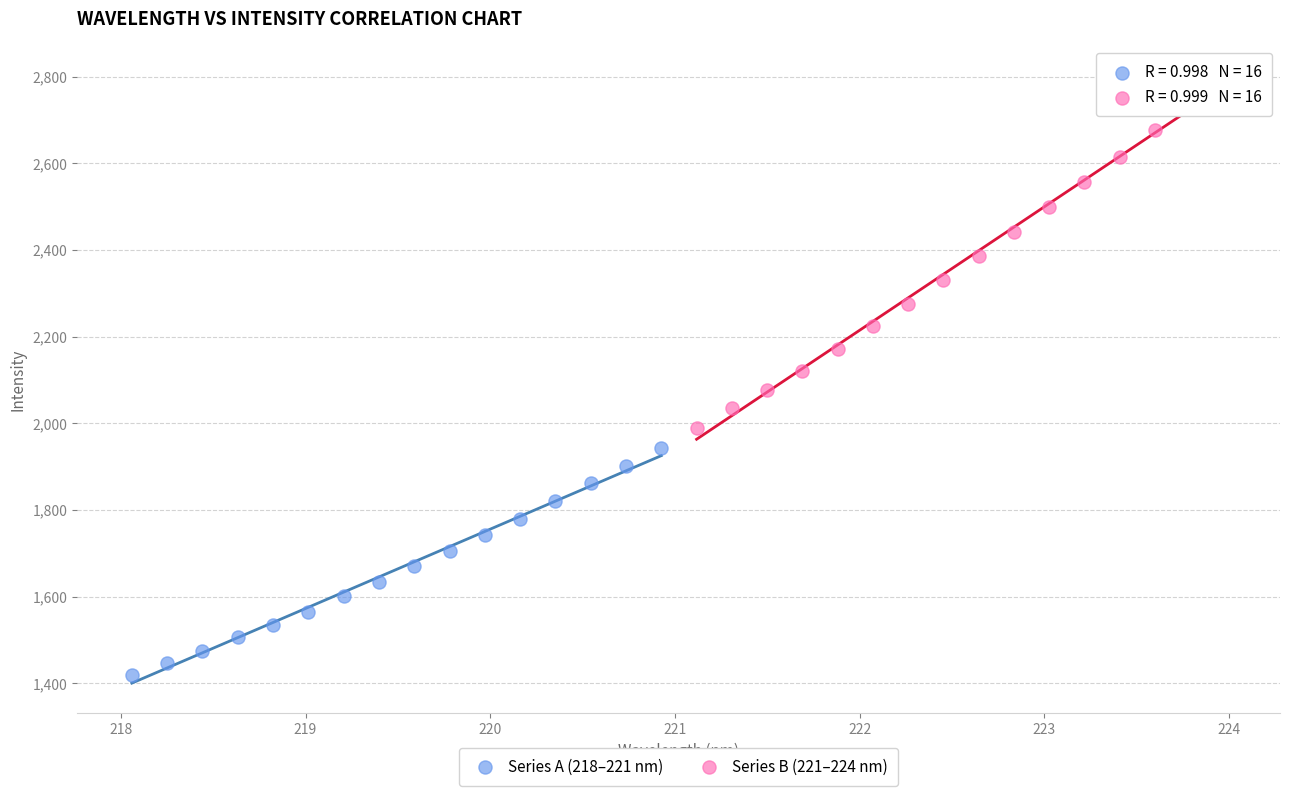

Which series contains the lowest Y value?

Series A (218–221 nm)